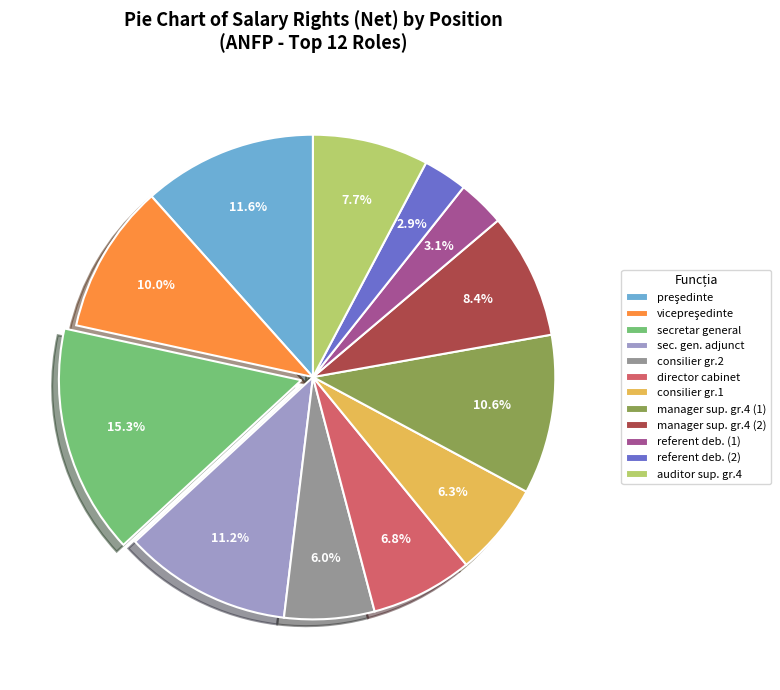

Approximately how many times larger is the value at manager sup. gr.4 (1) compared to sec. gen. adjunct?

0.9